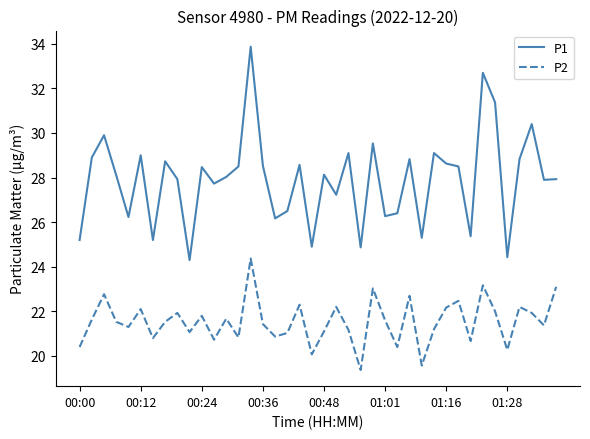

List the series in order of their overall mean, lowest first.

P2, P1